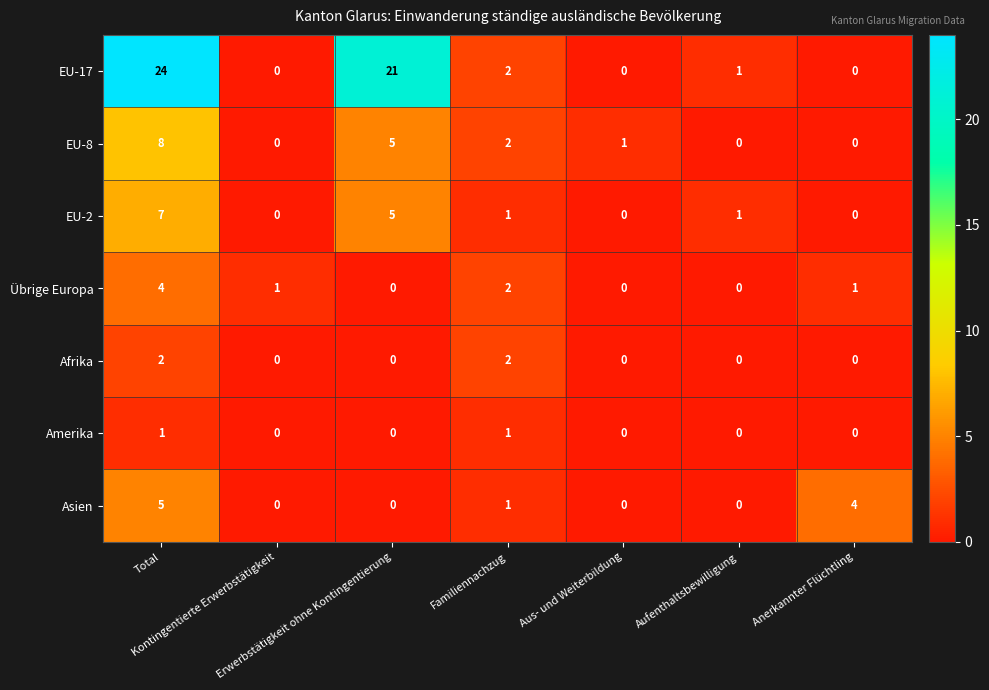

How many categories are shown in the chart?

7